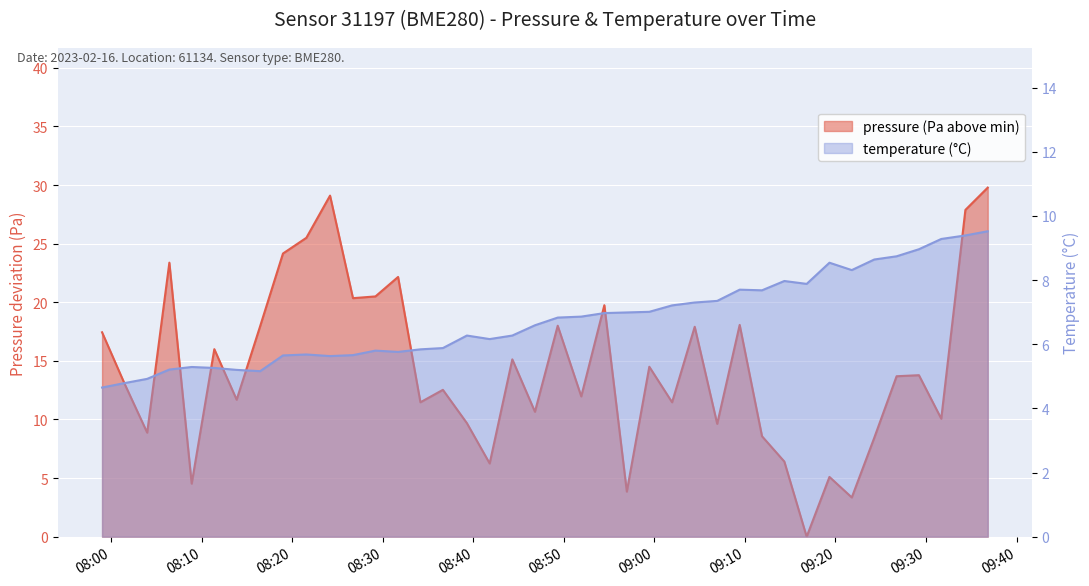

Is the value of pressure at 2023-02-16T09:36:49 greater than the value of temperature at 2023-02-16T09:26:45?

Yes